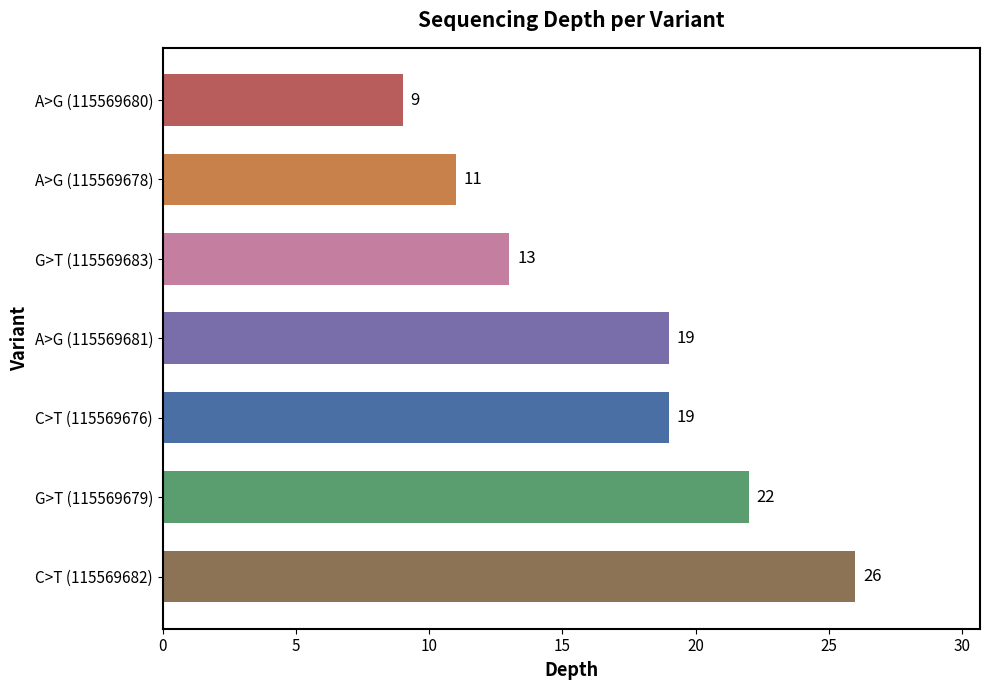

What is the difference between the values at A>G (115569678) and C>T (115569676)?

8